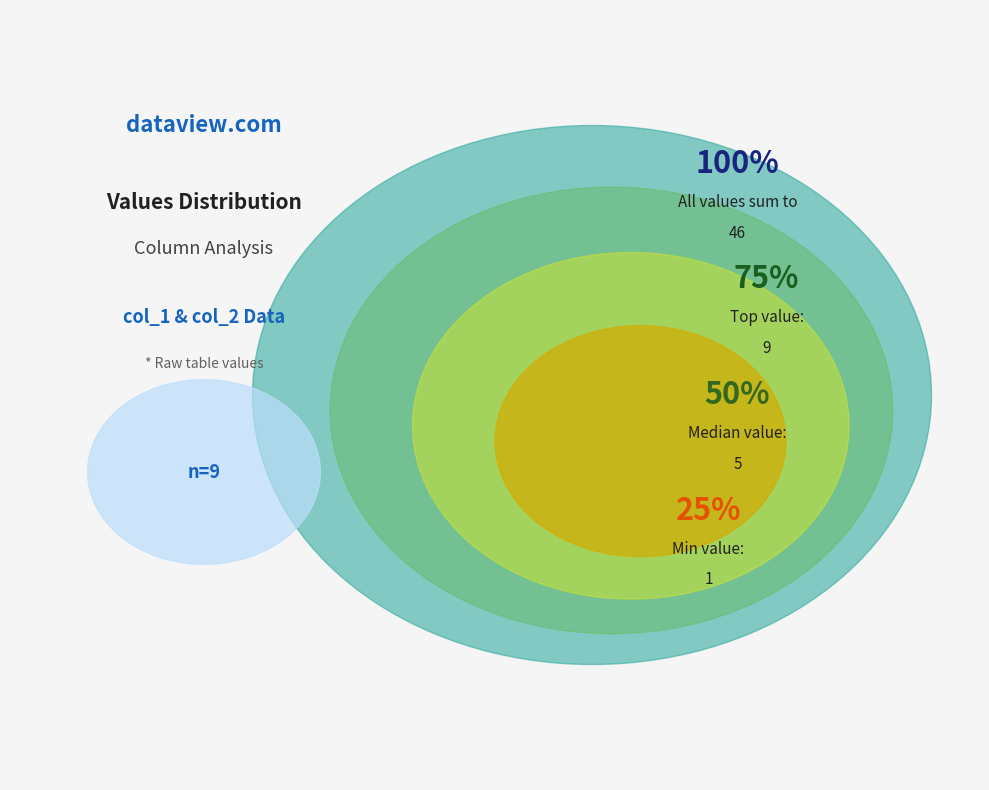

Between 8 and 7, which is larger?

8